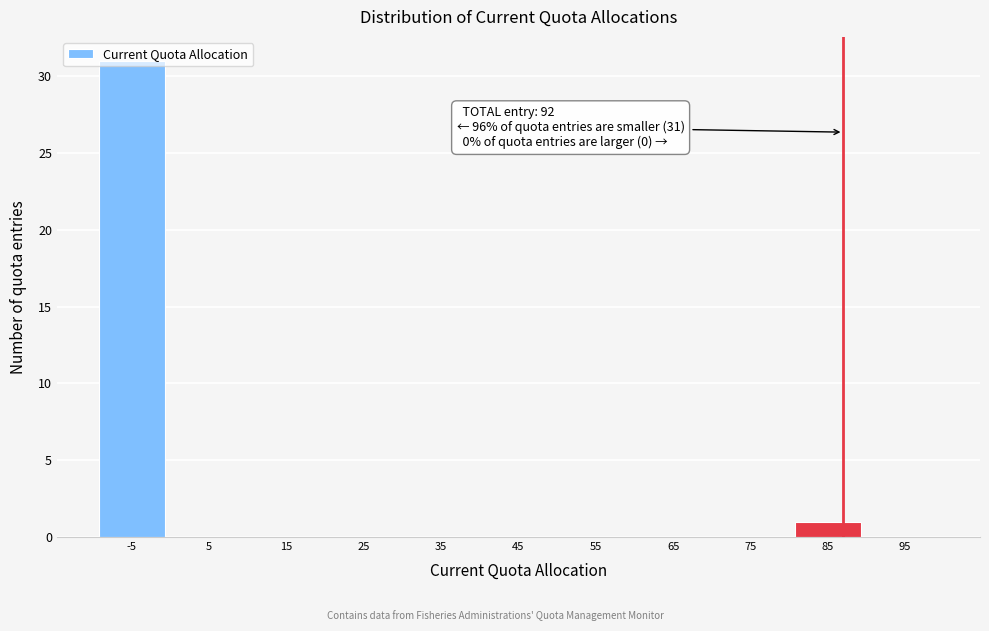

Where is the data nearest to the value 15?

85